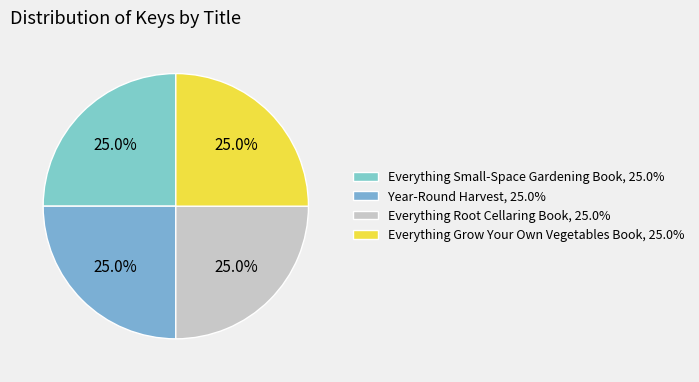

Which has a higher value, Everything Small-Space Gardening Book or Everything Grow Your Own Vegetables Book?

Everything Grow Your Own Vegetables Book